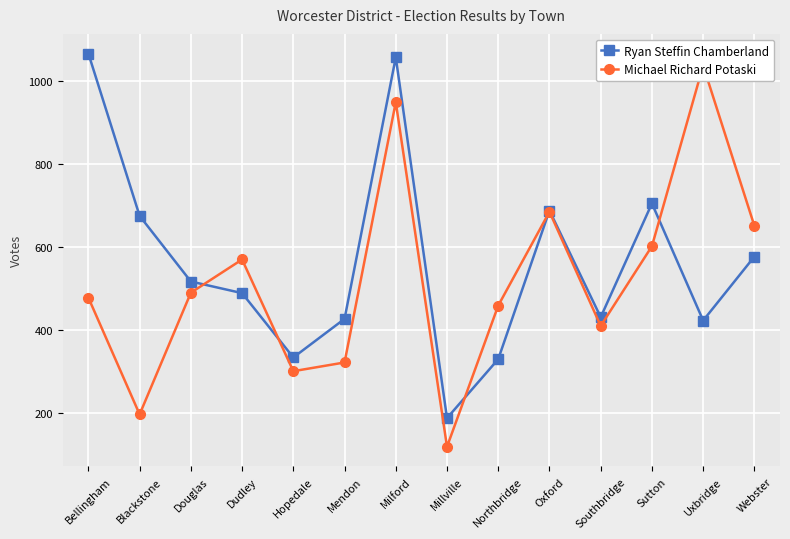

How many interior local valleys does the Ryan Steffin Chamberland series have?

4